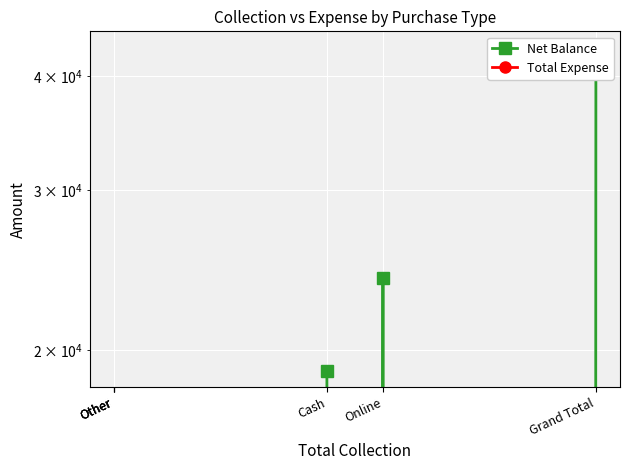

Which label corresponds to the largest value in the chart?

Grand Total